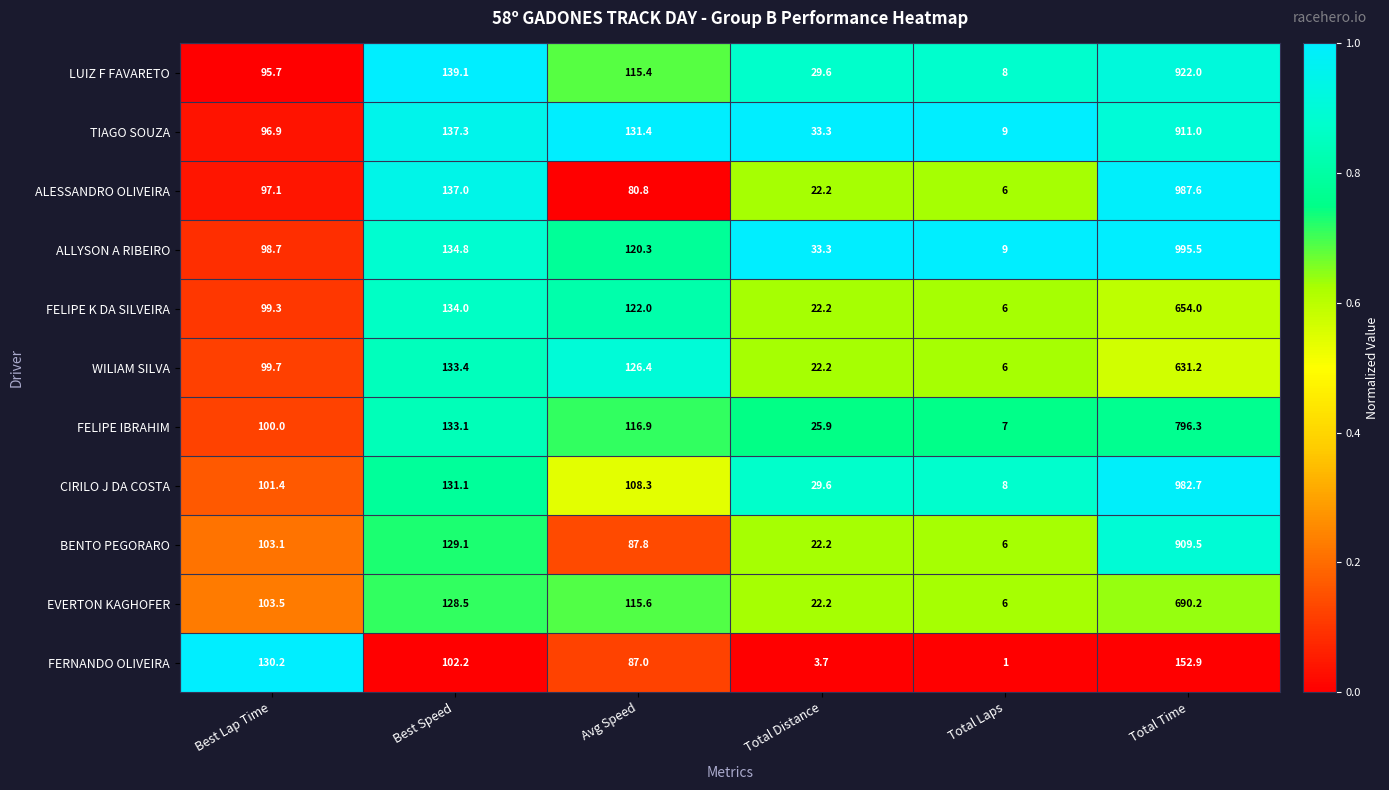

What is the difference between the maximum and minimum values in the WILIAM SILVA series?

625.2